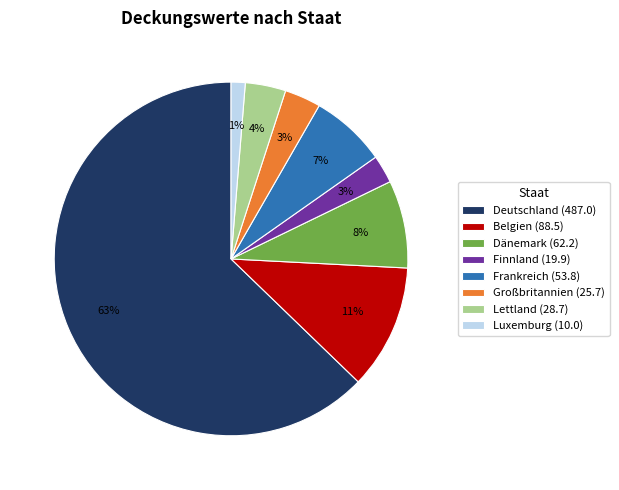

The Deutschland slice represents 70% of the pie. True or false?

False